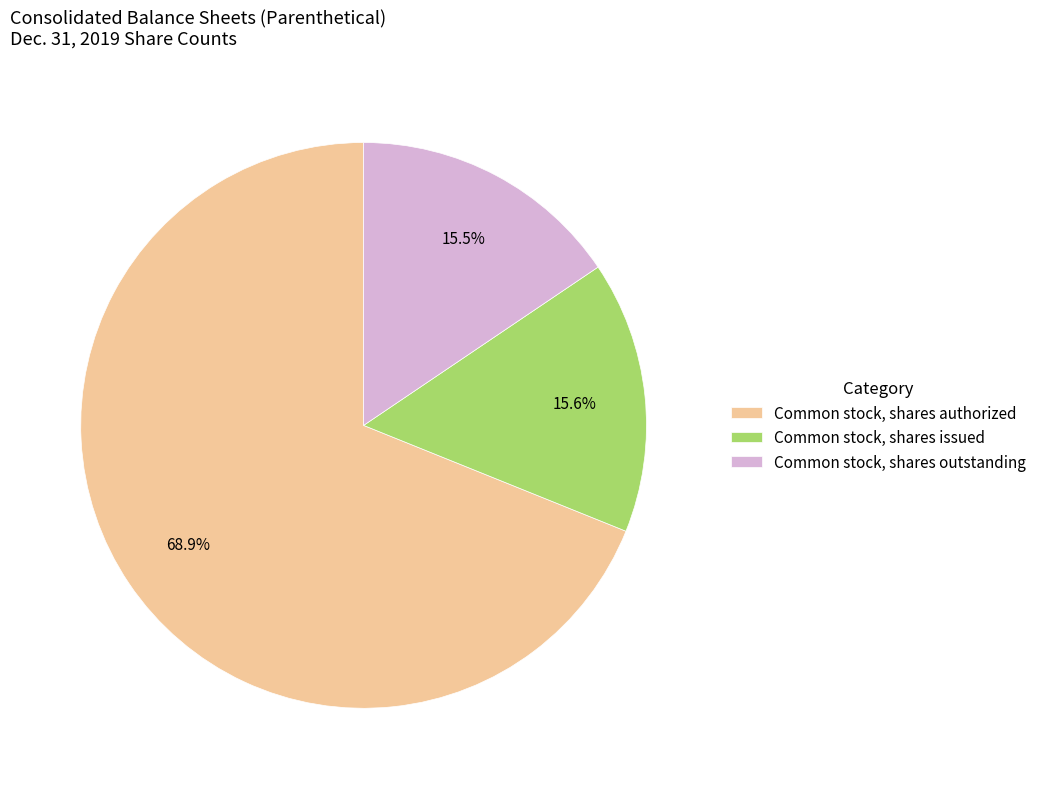

Which has a higher value, Common stock, shares authorized or Common stock, shares issued?

Common stock, shares authorized